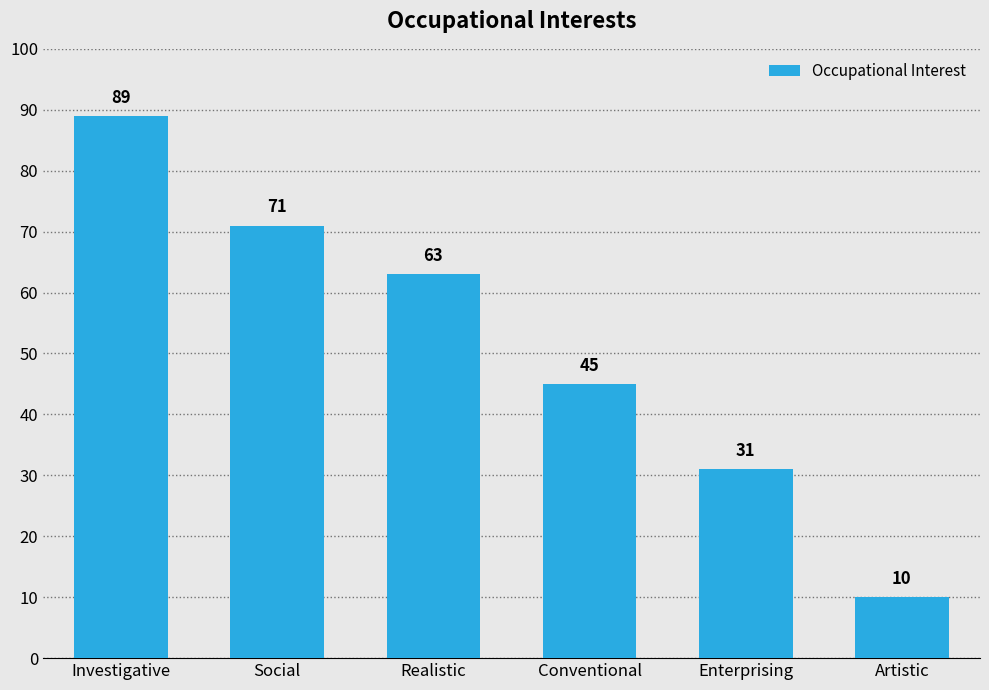

Does the chart contain any negative values?

No